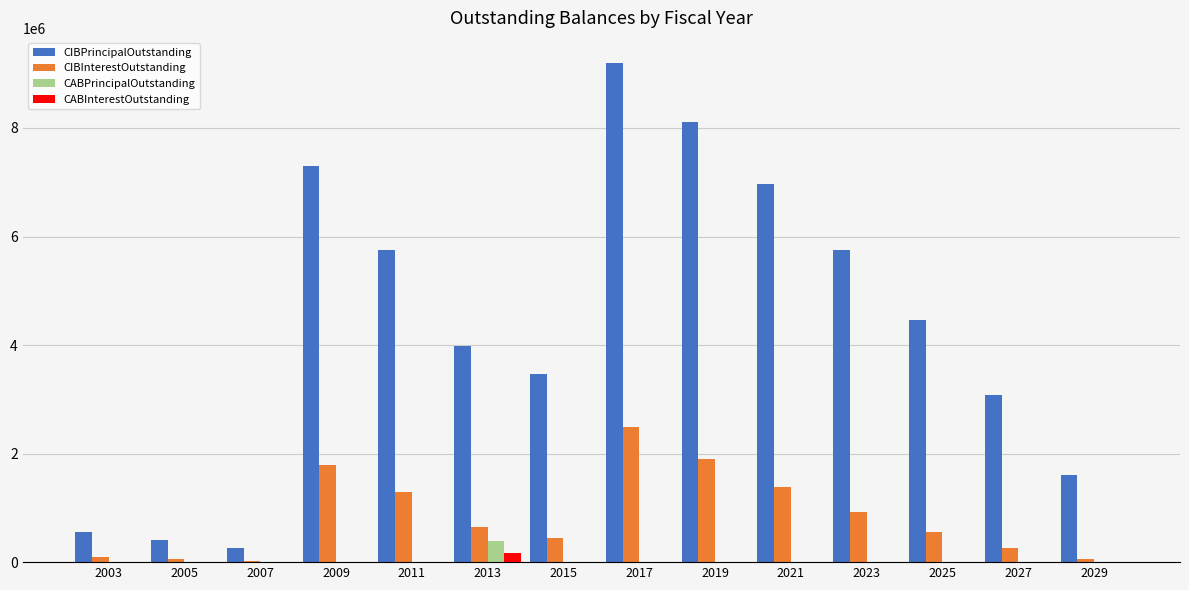

What is the sum of the CABPrincipalOutstanding values at 2027 and 2013?

385940.5